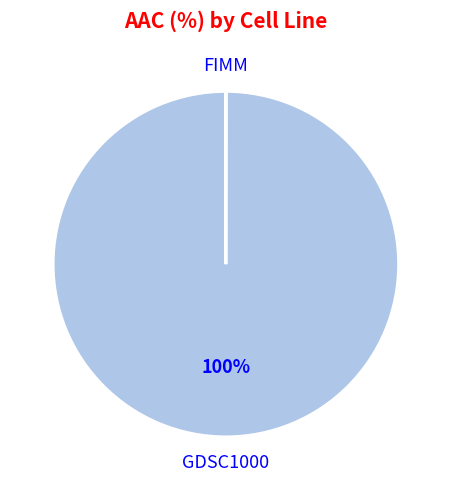

To the nearest percent, what is the difference between the largest and smallest slice percentages?

100%